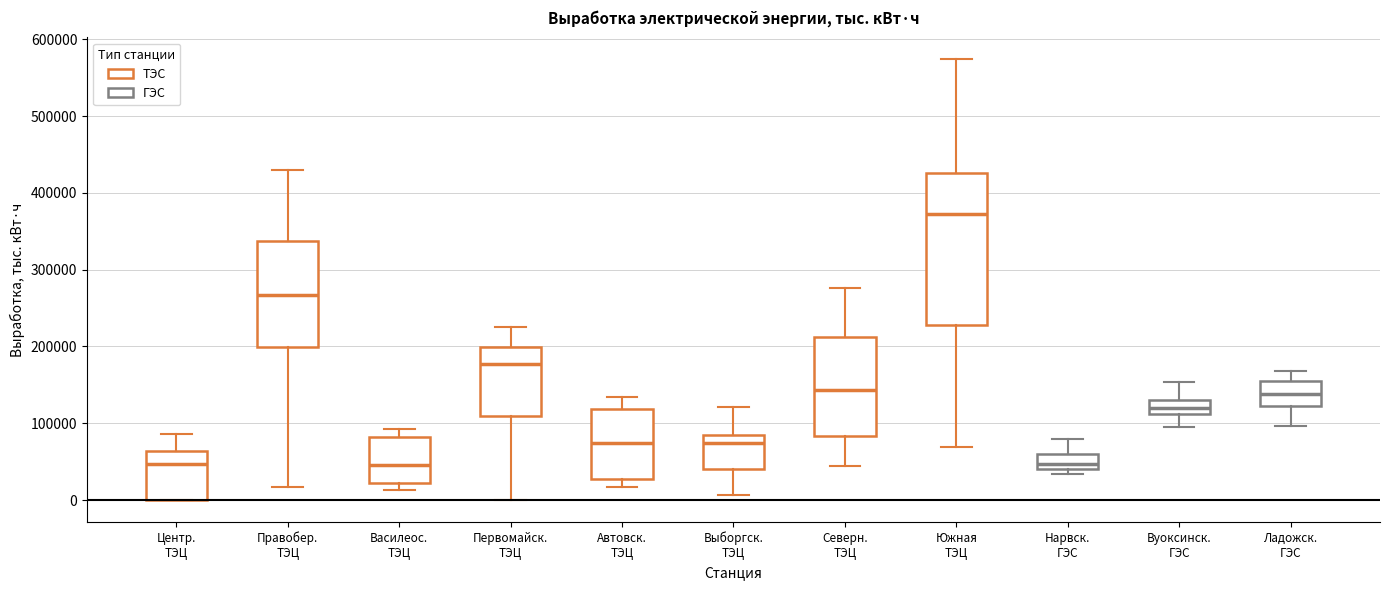

Comparing the boxes themselves (not the whiskers), which one is the tallest?

Южная ТЭЦ